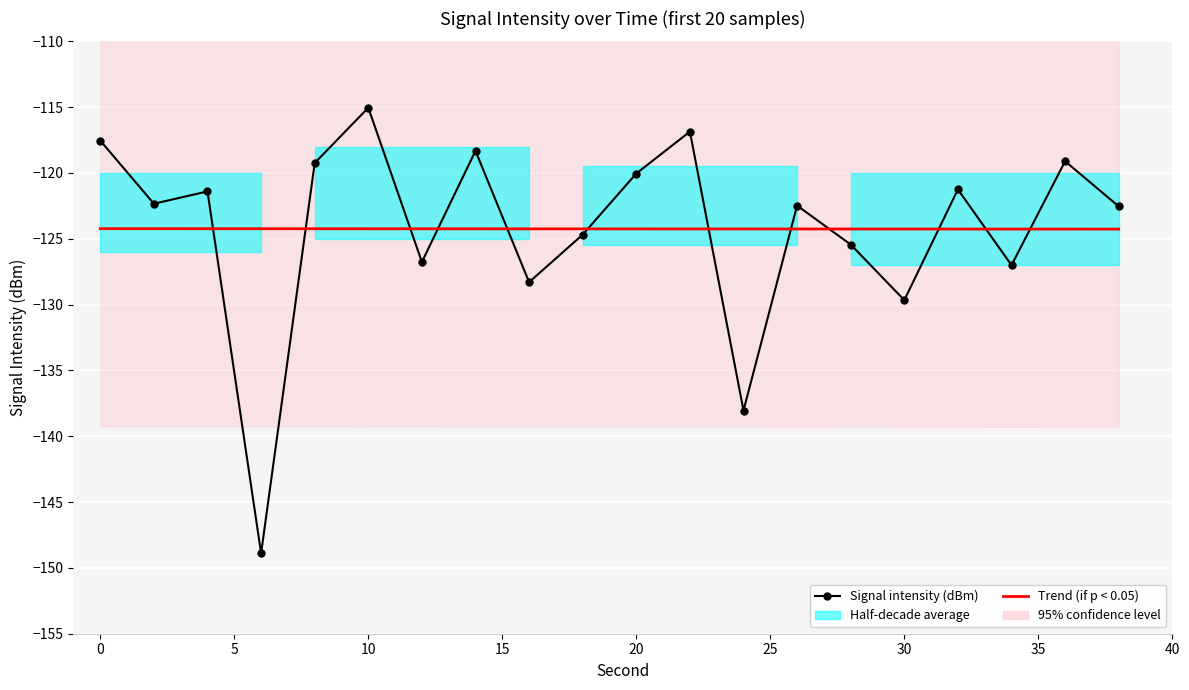

What is the difference between the values at 18 and 6?

24.2